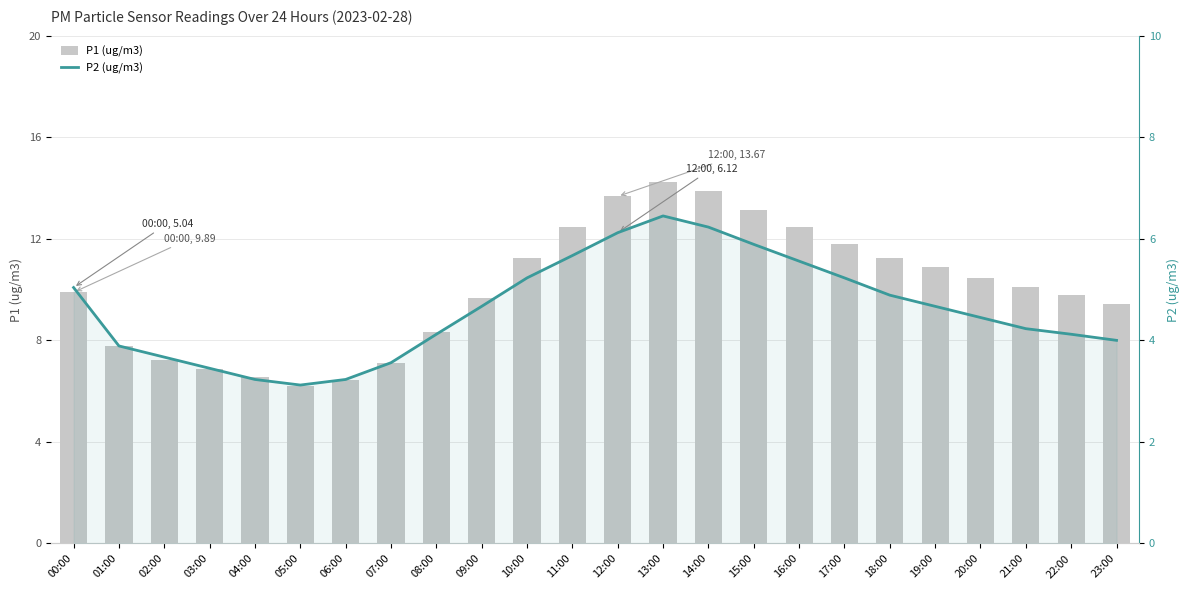

List the labels in order of P2 (ug/m3) value, largest first.

13:00, 14:00, 12:00, 15:00, 11:00, 16:00, 10:00, 17:00, 00:00, 18:00, 09:00, 19:00, 20:00, 21:00, 08:00, 22:00, 23:00, 01:00, 02:00, 07:00, 03:00, 04:00, 06:00, 05:00